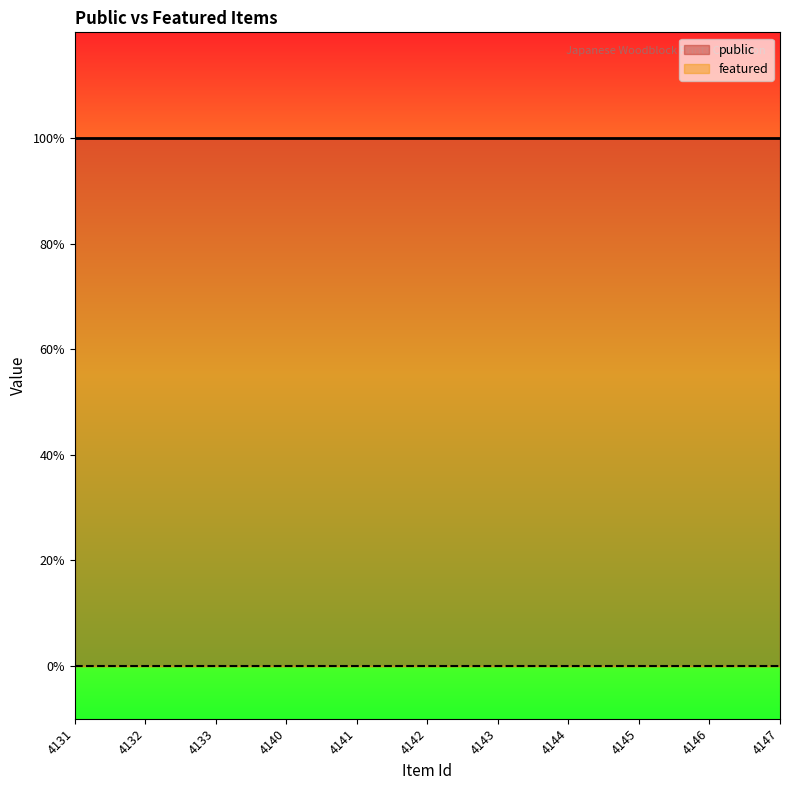

True or false: public and featured cross at least once.

False